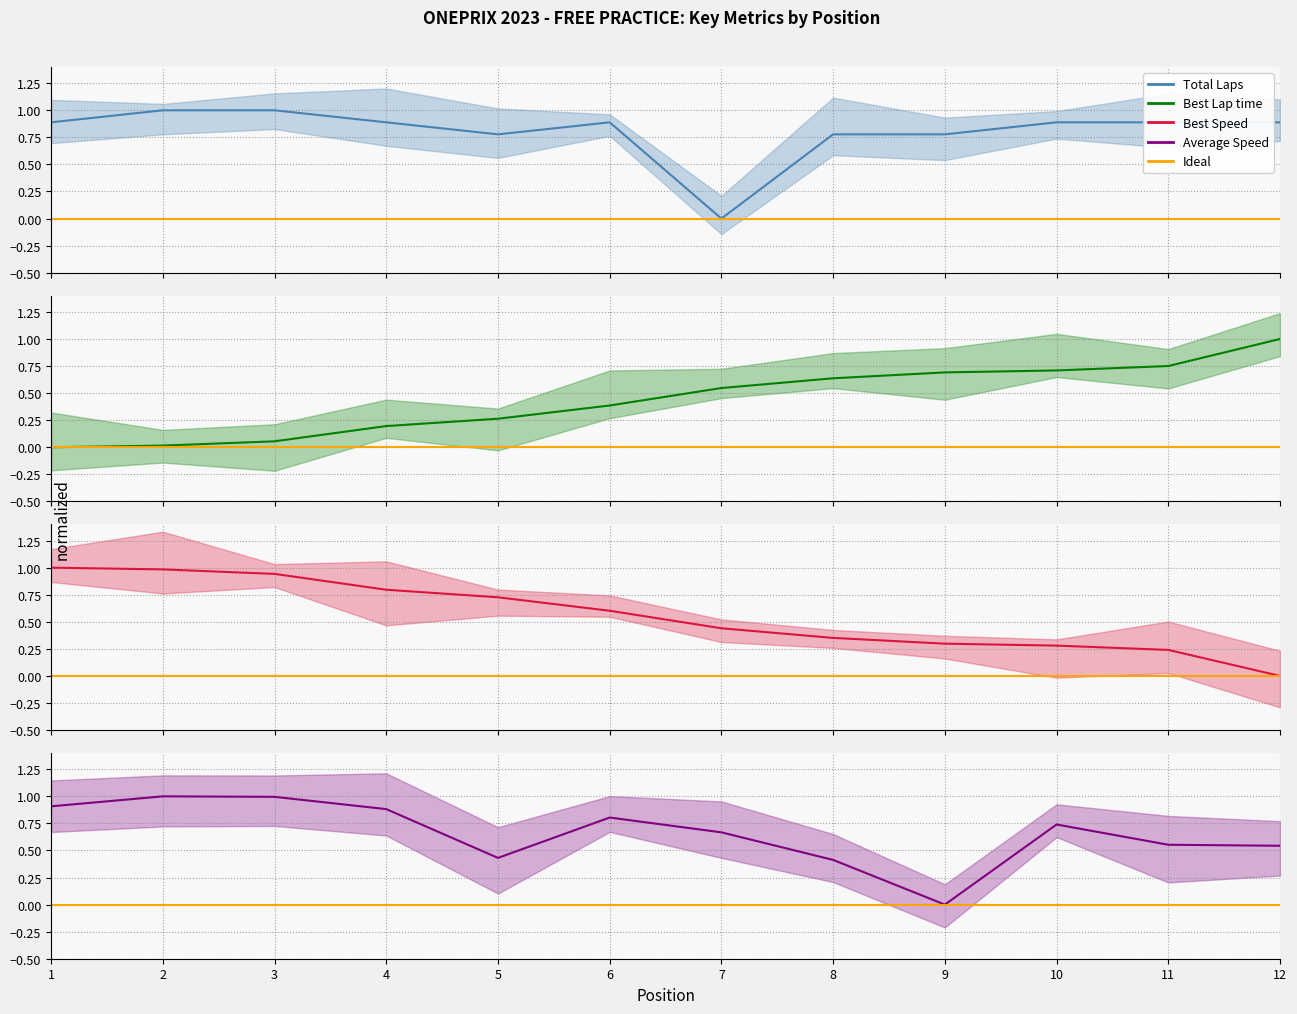

Where is the first local maximum for Total Laps?

6